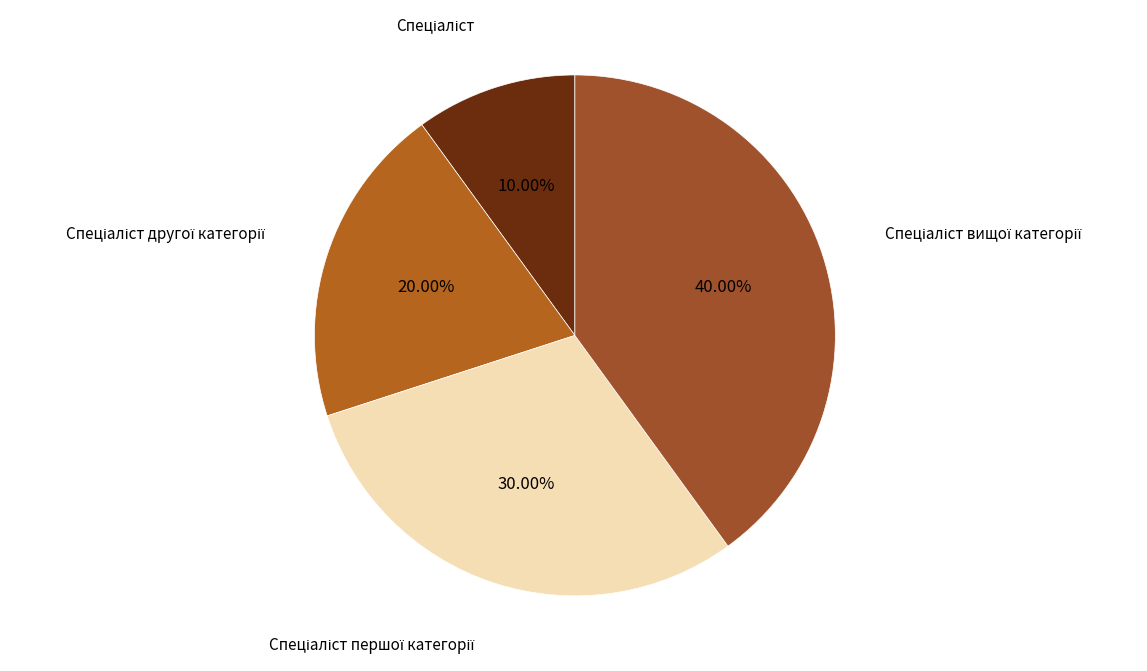

Is there any slice that represents more than half of the pie?

No